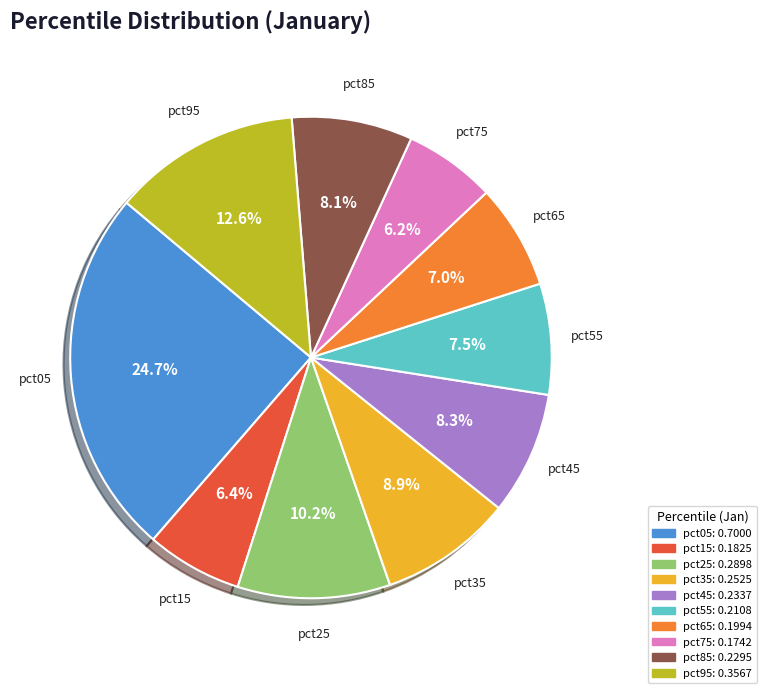

Between pct55 and pct75, which is larger?

pct55